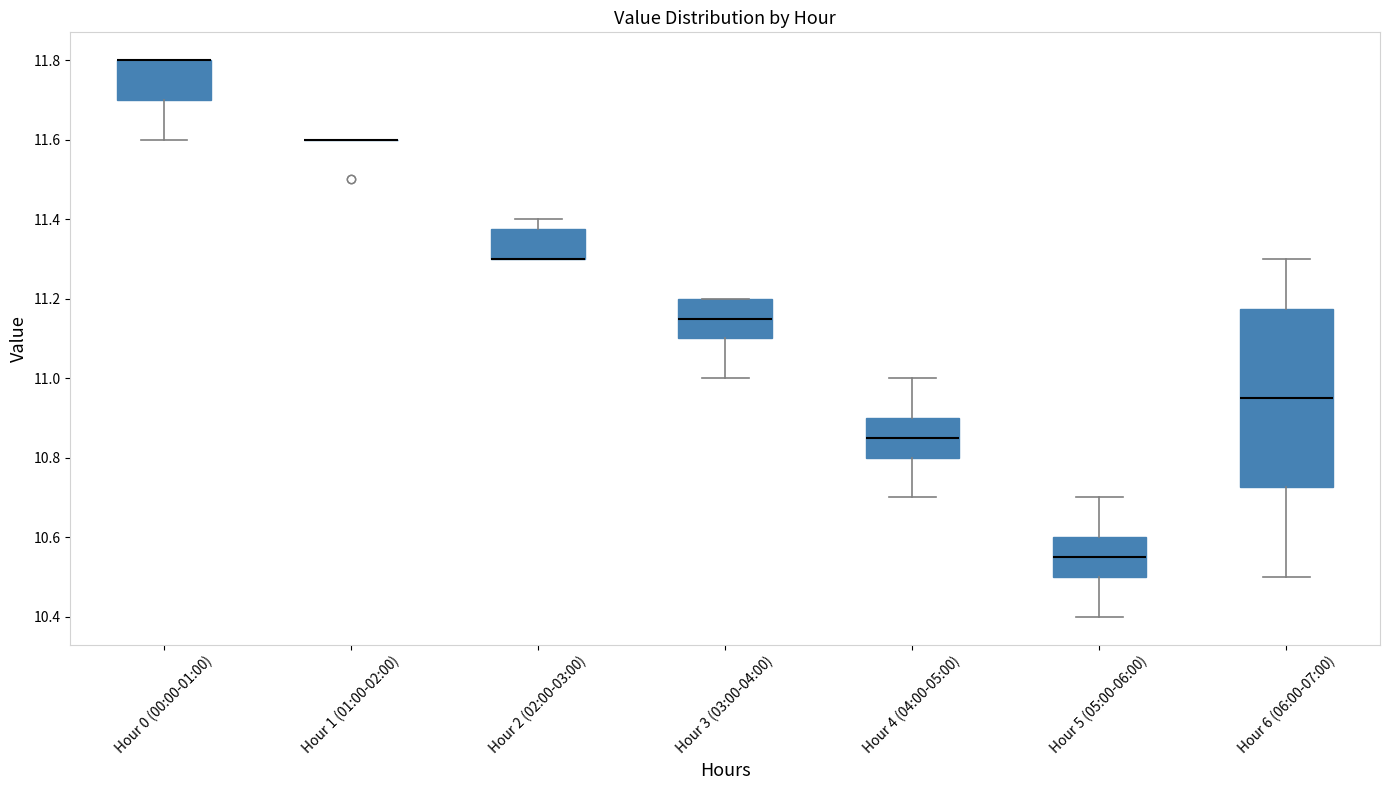

Reading left to right, read every box against the y-axis: the position of its median line, the range the box covers, and the ends of its whiskers. The values are not printed on the chart, so give them approximately, as read against the axis.

Hour 0 (00:00-01:00): median 11.80 (drawn on the box's upper edge), box 11.70 to 11.80, whiskers 11.60 to 11.80
Hour 1 (01:00-02:00): box collapsed to a line at 11.60, whiskers 11.60 to 11.60
Hour 2 (02:00-03:00): median 11.30 (drawn on the box's lower edge), box 11.30 to 11.38, whiskers 11.30 to 11.40
Hour 3 (03:00-04:00): median 11.16, box 11.10 to 11.20, whiskers 11.00 to 11.20
Hour 4 (04:00-05:00): median 10.86, box 10.80 to 10.90, whiskers 10.70 to 11.00
Hour 5 (05:00-06:00): median 10.56, box 10.50 to 10.60, whiskers 10.40 to 10.70
Hour 6 (06:00-07:00): median 10.96, box 10.72 to 11.18, whiskers 10.50 to 11.30